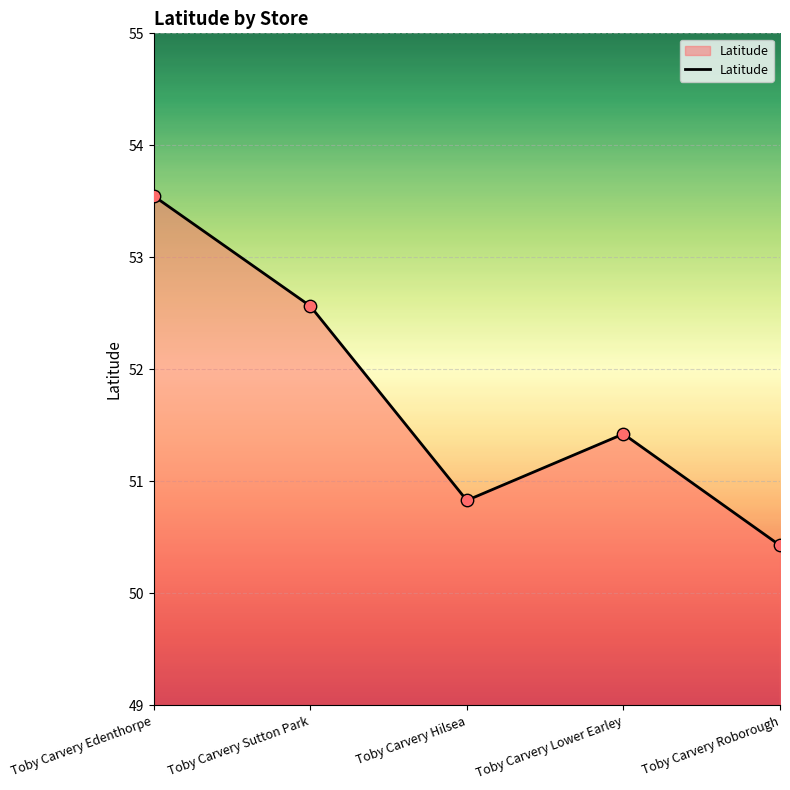

Approximately how many times larger is the value at Toby Carvery Lower Earley compared to Toby Carvery Hilsea?

1.0